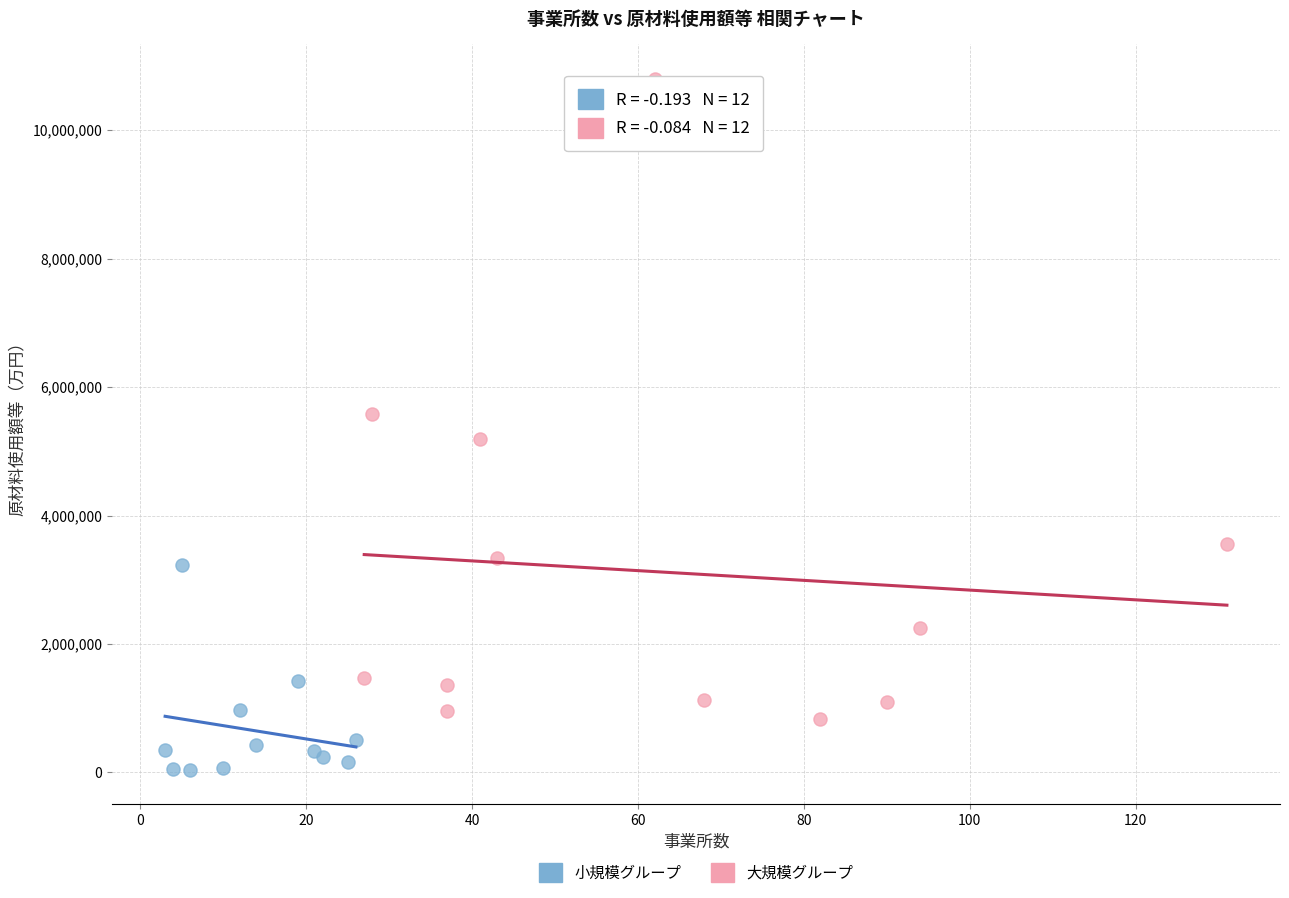

Which series reaches the minimum Y coordinate?

小規模グループ